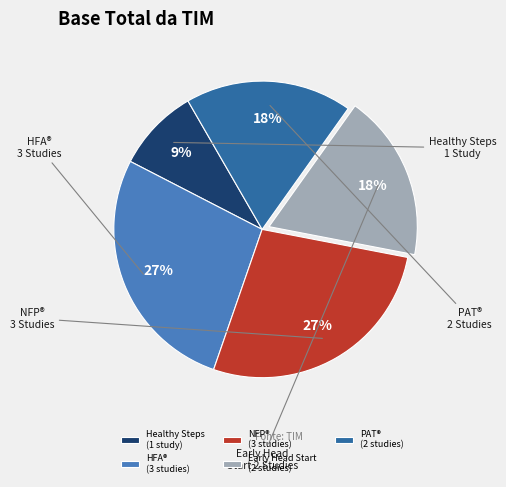

To the nearest percent, what portion does Healthy Steps (1 study) represent?

9%